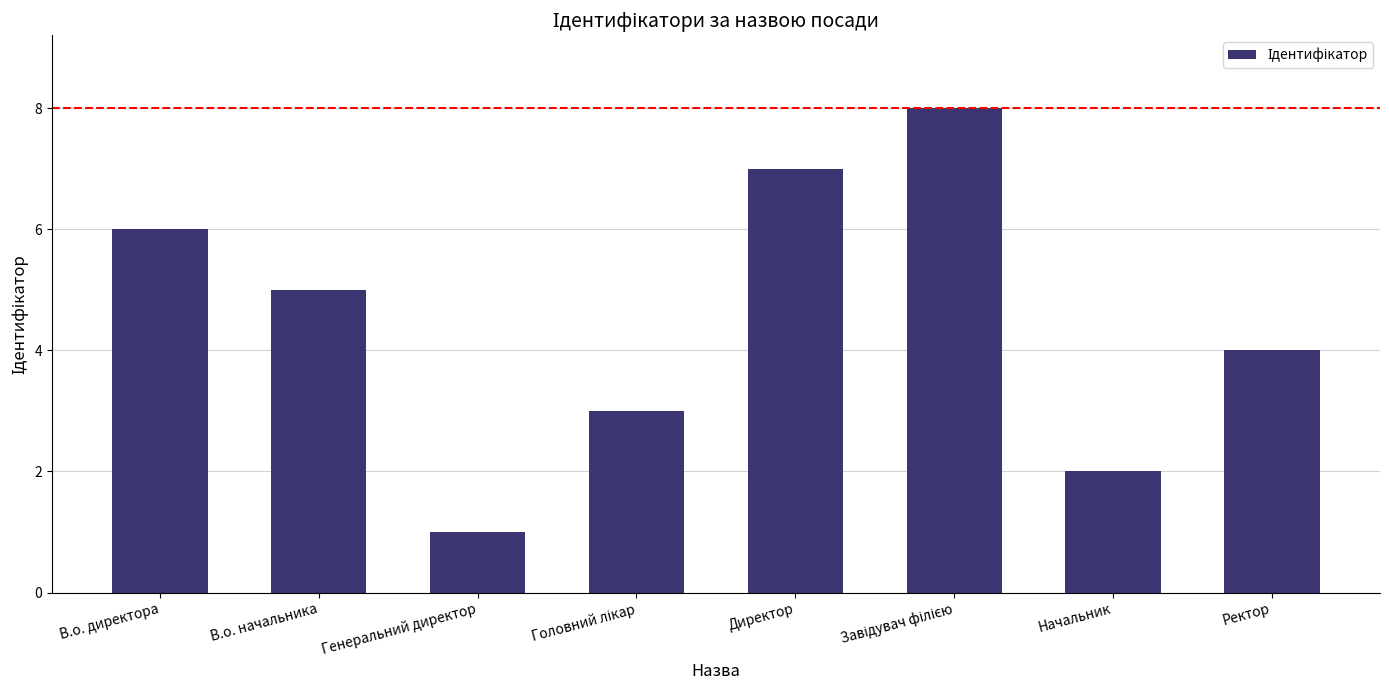

Where does the data first go above 5?

В.о. директора